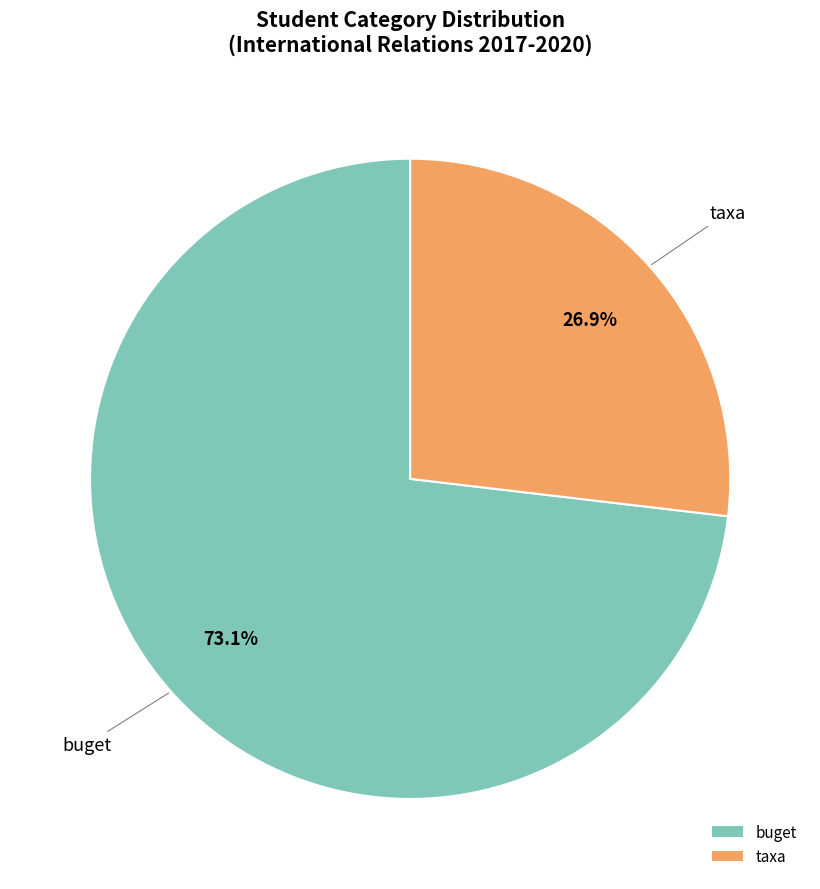

What is the smallest slice in the pie chart?

taxa